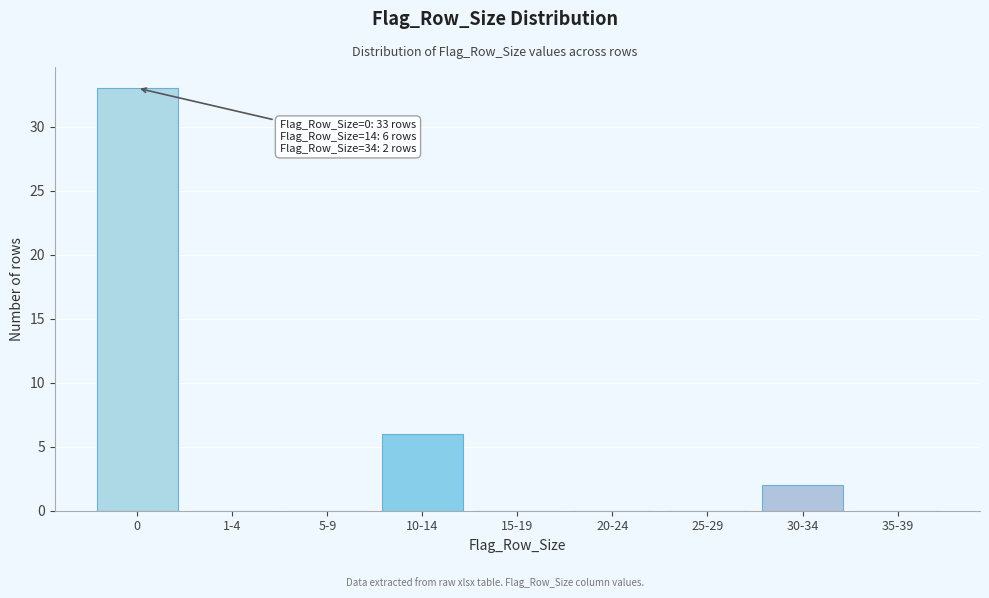

Reading right to left, what are all the values shown in this chart?

35-39=0	30-34=2	25-29=0	20-24=0	15-19=0	10-14=6	5-9=0	1-4=0	0=33